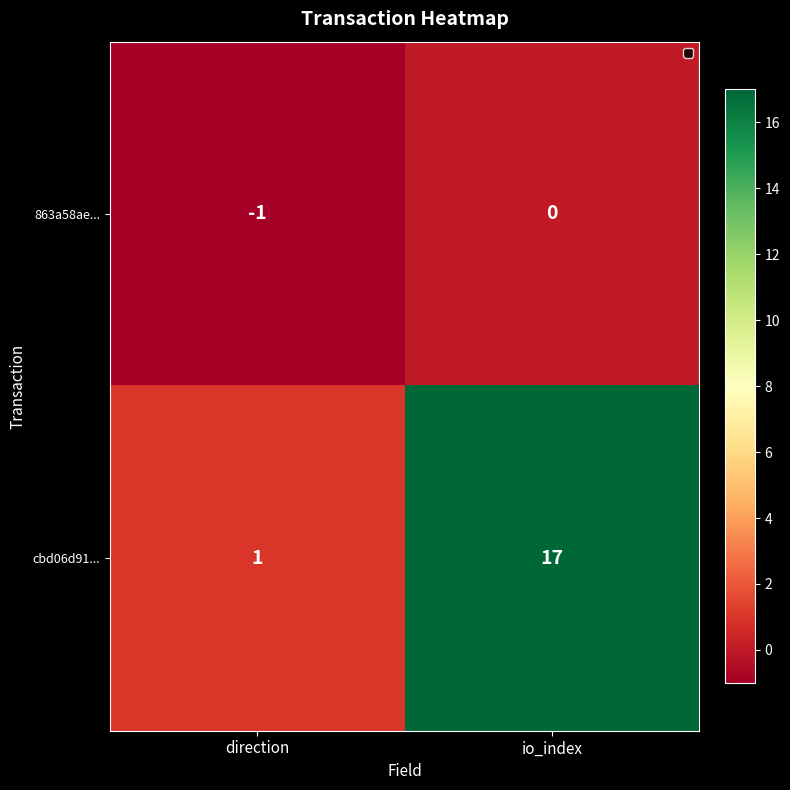

Reading left to right, extract all data points from this chart.

863a58ae...: direction=-1	io_index=0
cbd06d91...: direction=1	io_index=17